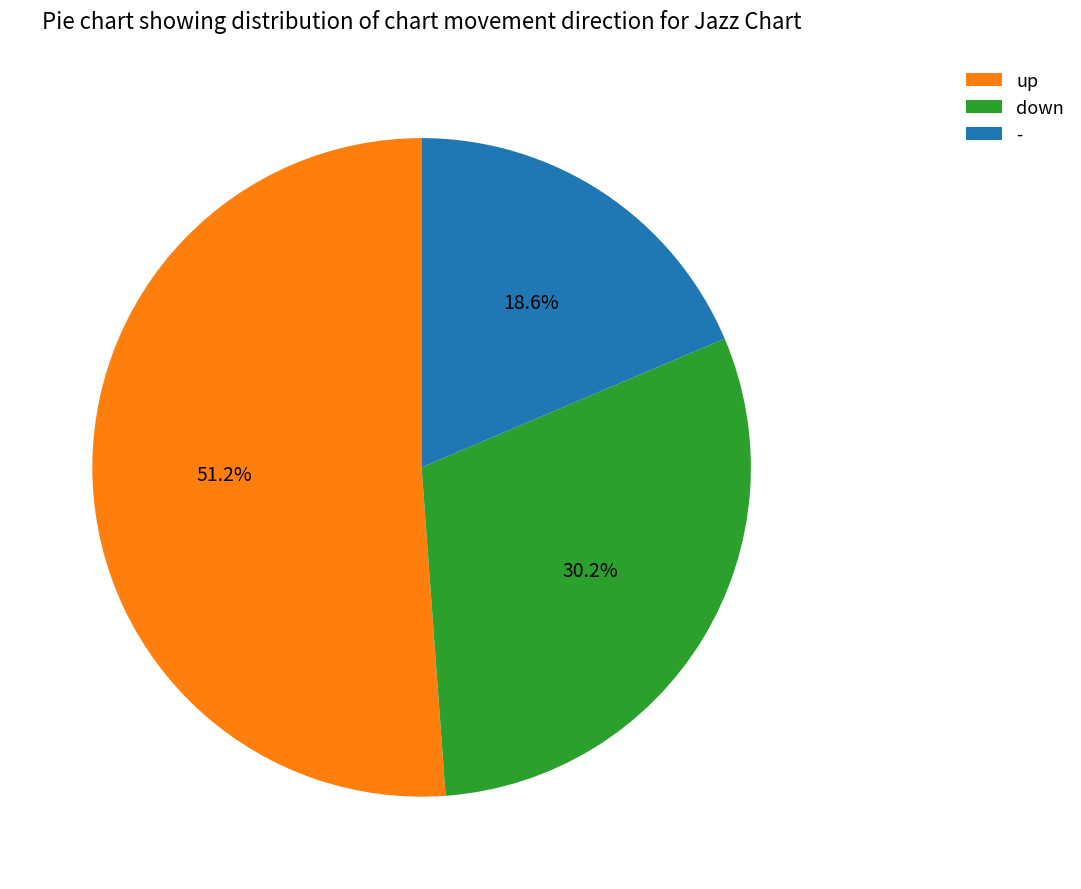

Combined, what portion of the pie is - and up?

69.8%